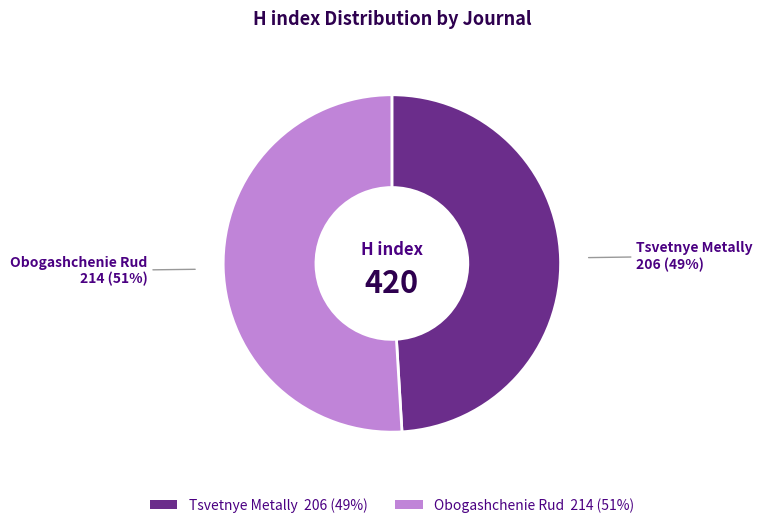

Is it true that Obogashchenie Rud is 51% of the pie?

True